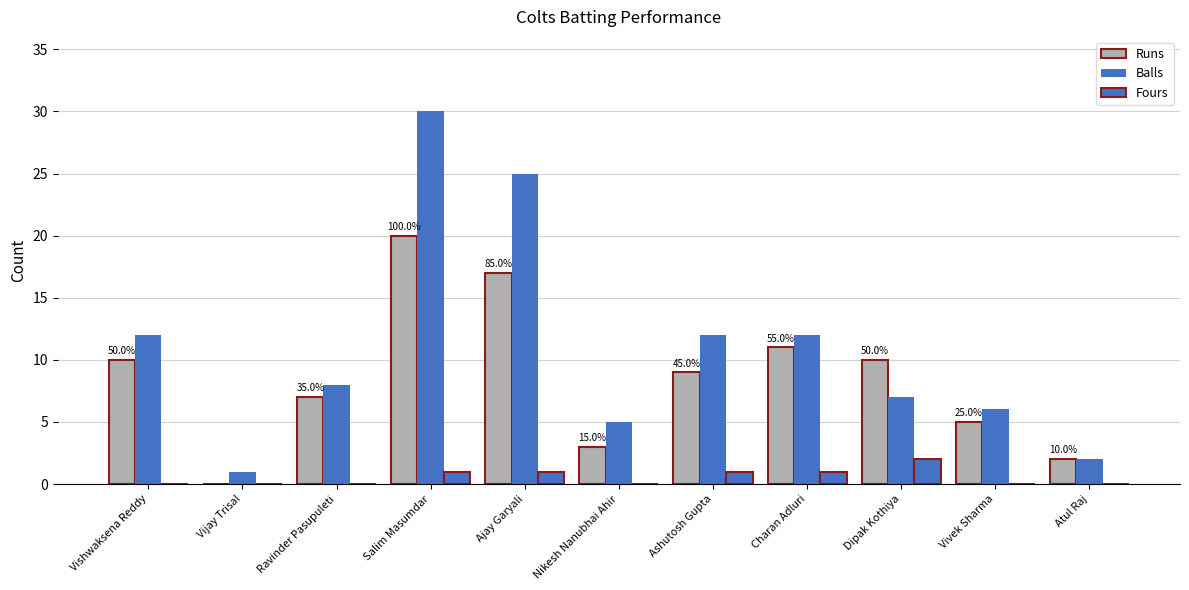

How many categories are shown in the chart?

11